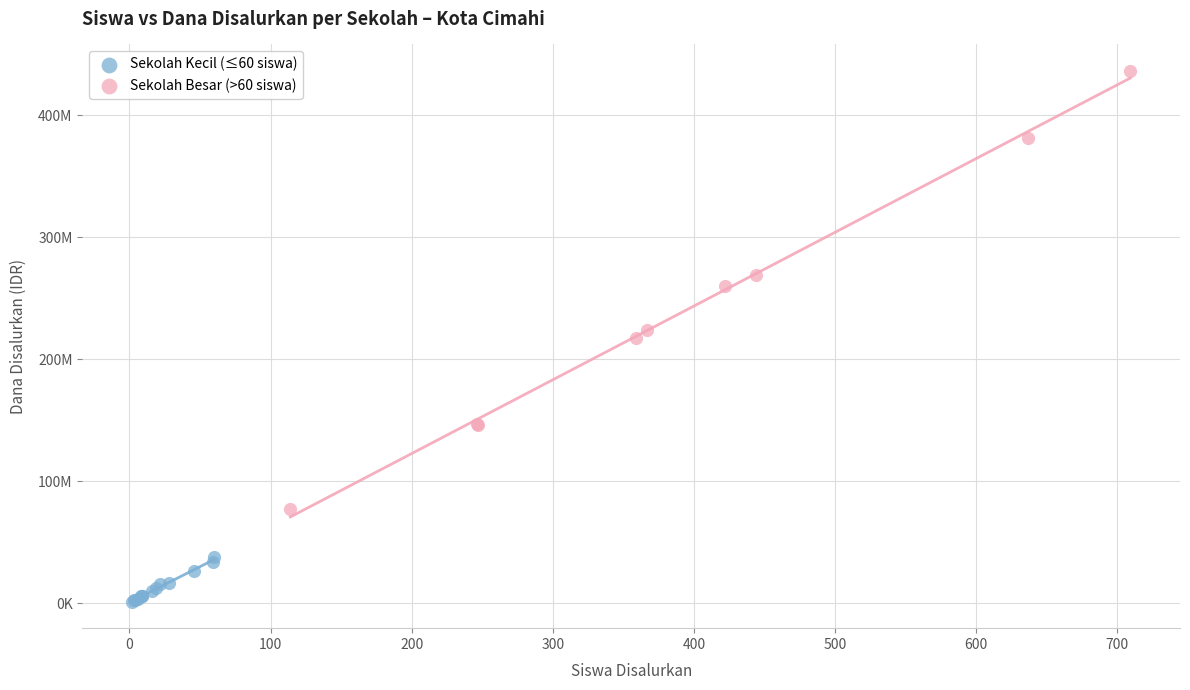

What are all the series names shown in the legend?

Sekolah Kecil (≤60 siswa), Sekolah Besar (>60 siswa)